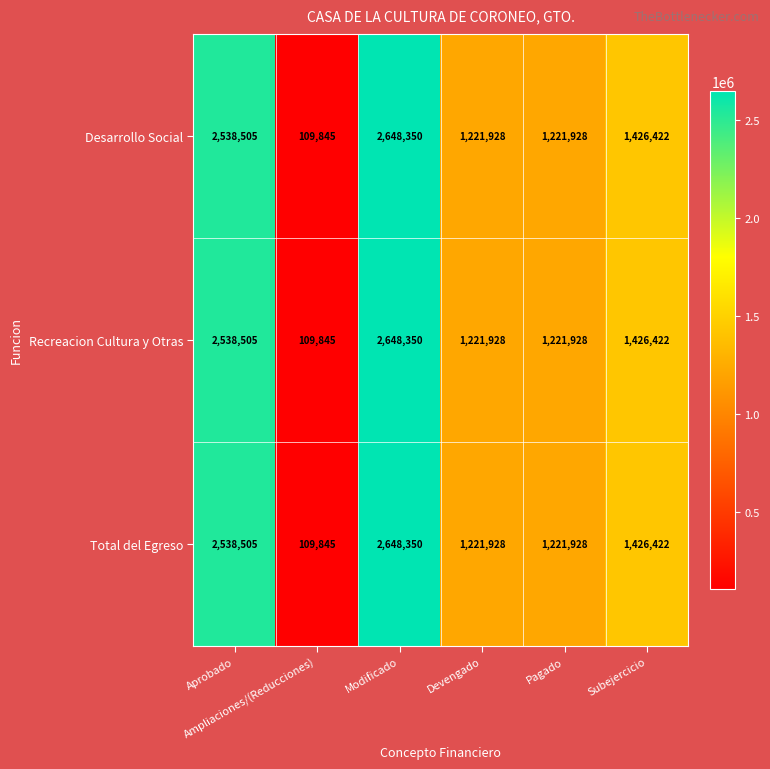

At which category is the sum across all series the highest?

Modificado